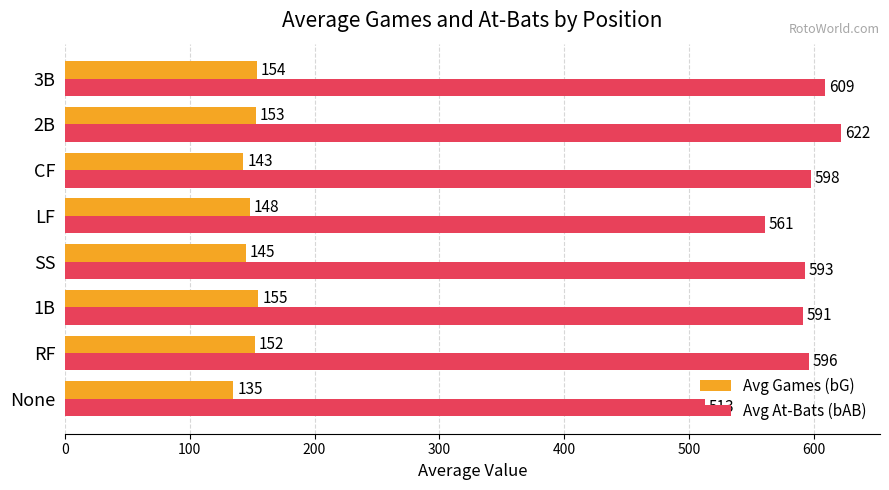

Which series has the largest range (max minus min)?

Avg At-Bats (bAB)